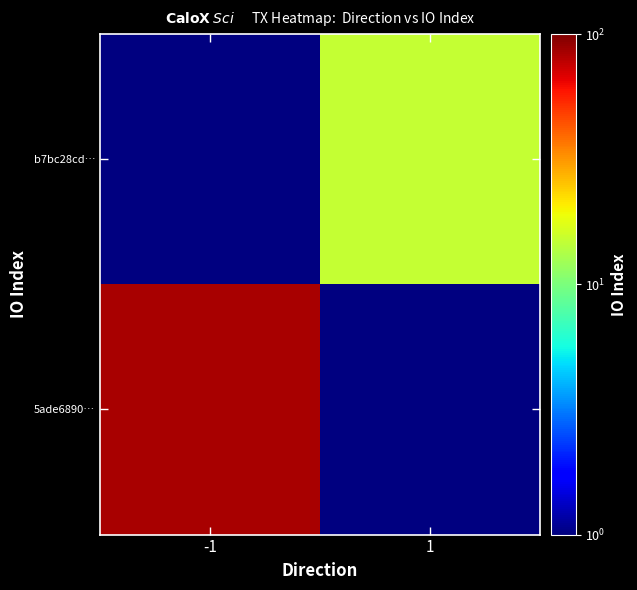

Rank the series at 1 from highest to lowest value.

b7bc28cd…, 5ade6890…